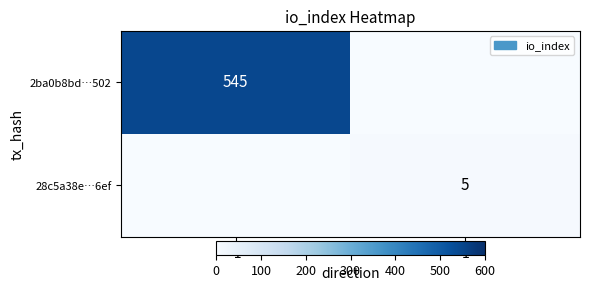

What is the total value across all series at -1?

545